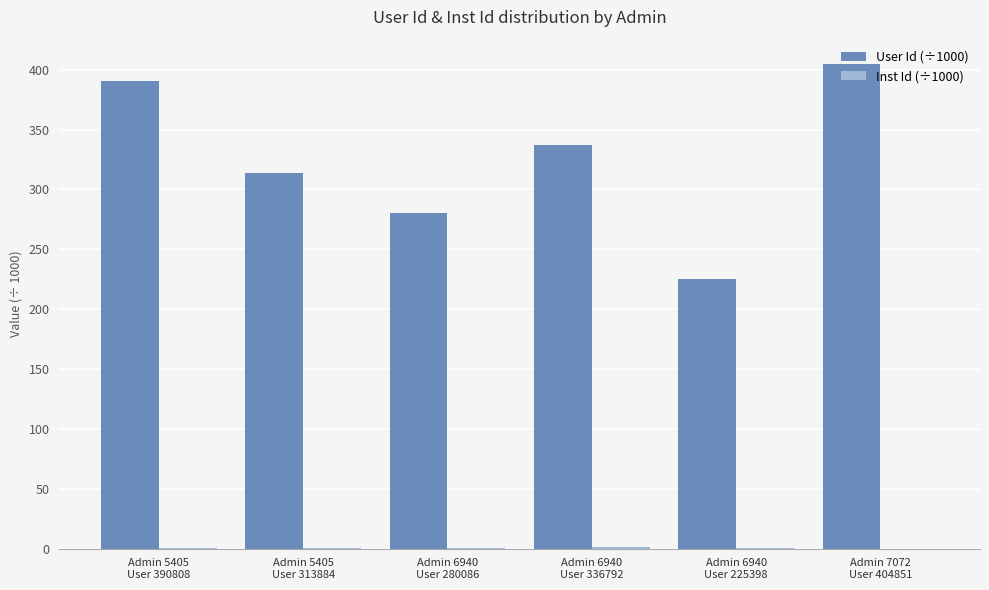

How many data points does each series have?

6